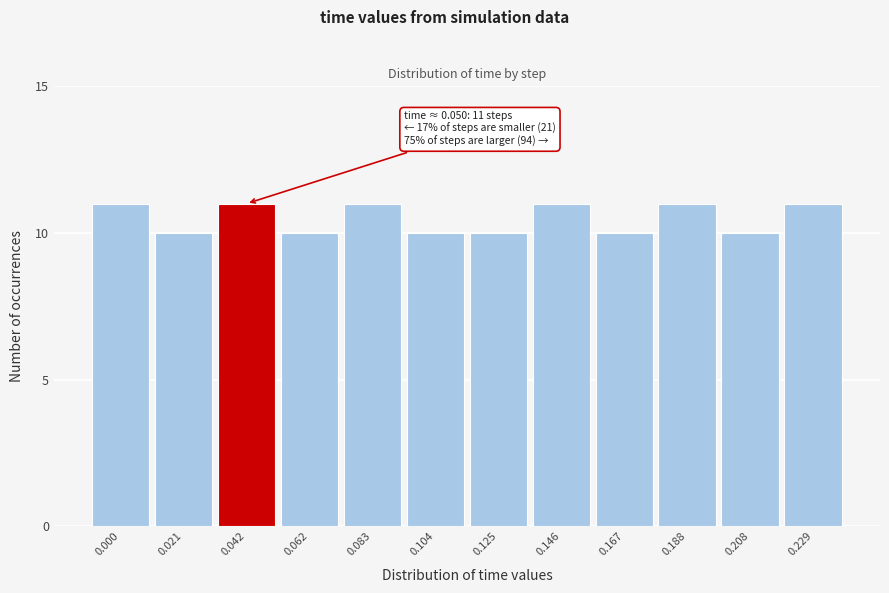

Reading right to left, extract all data points from this chart.

0.229=11	0.208=10	0.188=11	0.167=10	0.146=11	0.125=10	0.104=10	0.083=11	0.062=10	0.042=11	0.021=10	0.000=11